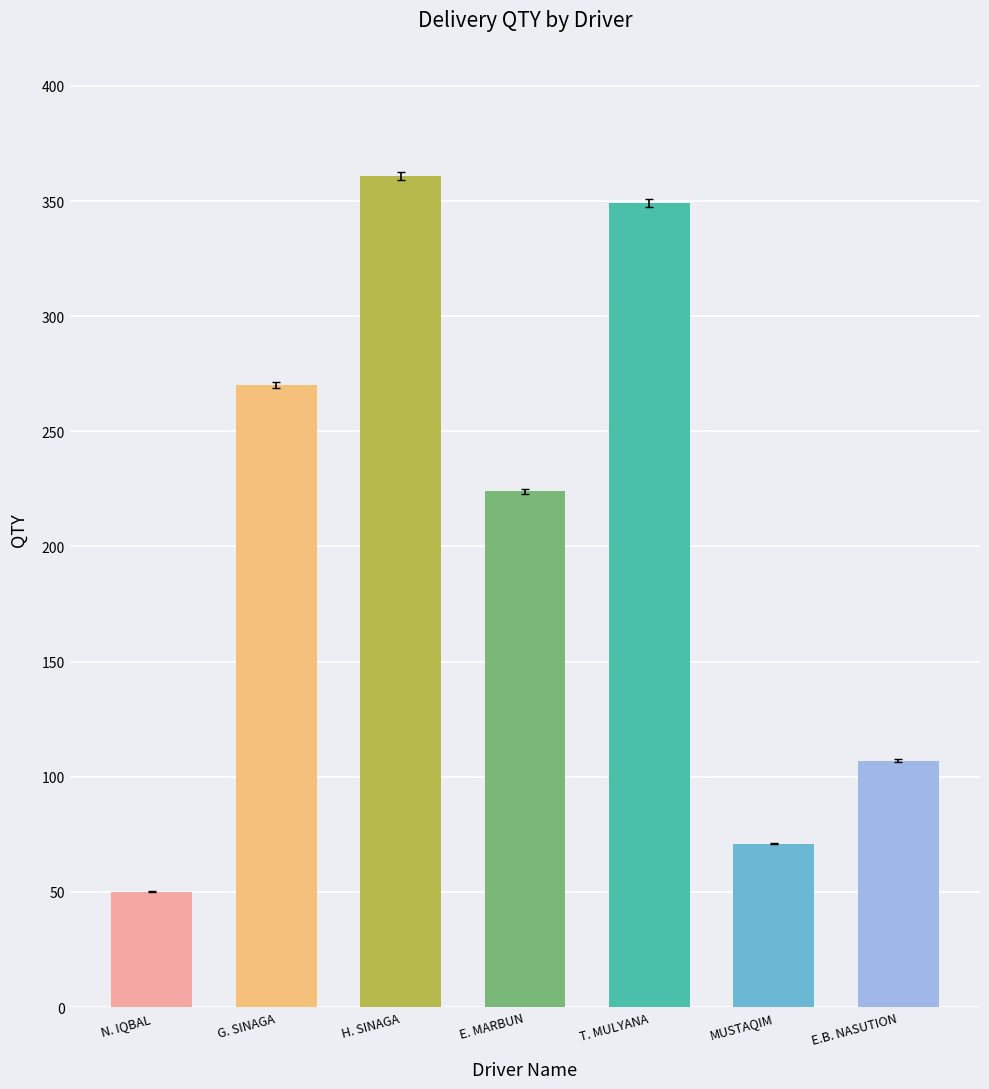

List the labels in order of value, largest first.

H. SINAGA, T. MULYANA, G. SINAGA, E. MARBUN, E.B. NASUTION, MUSTAQIM, N. IQBAL